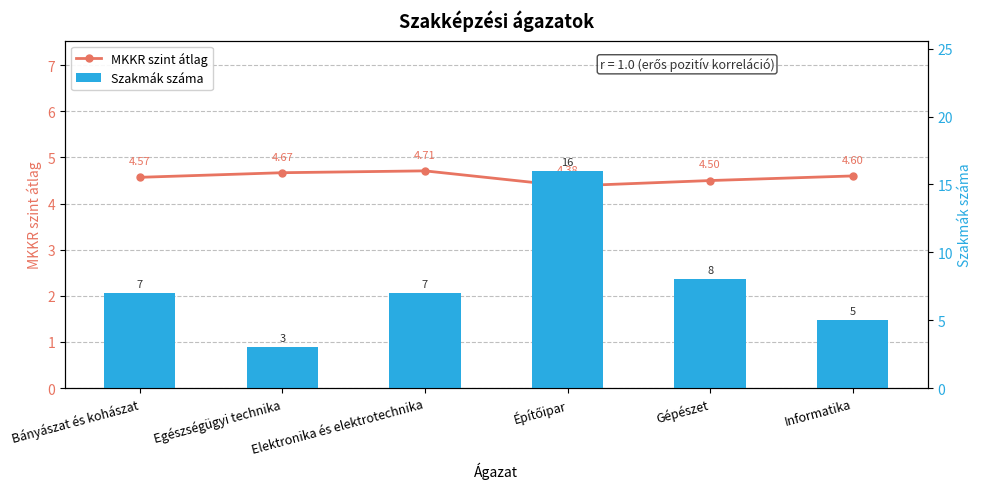

Which series has the largest range (max minus min)?

Szakmák száma